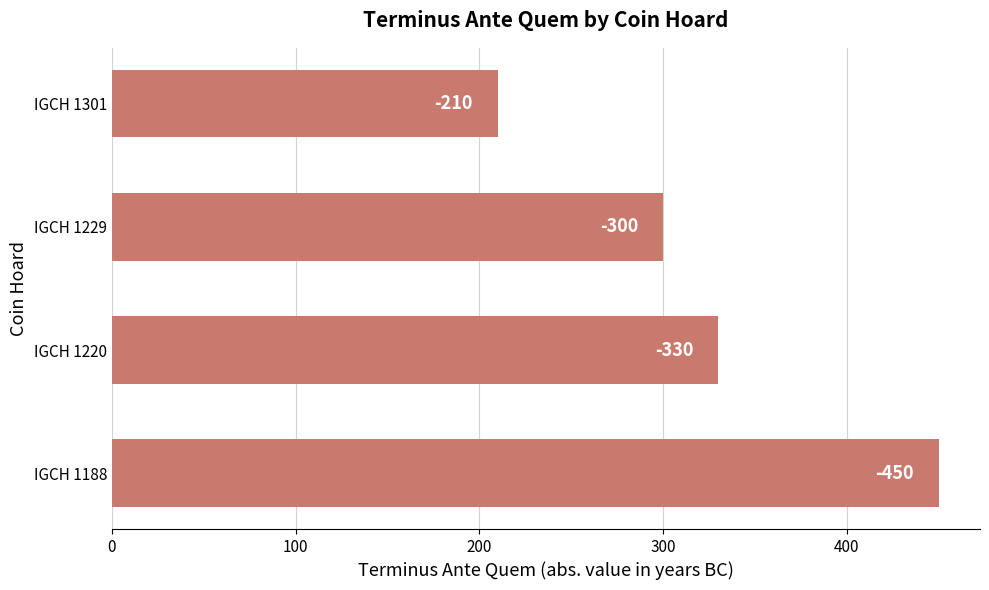

Does the chart contain any negative values?

No